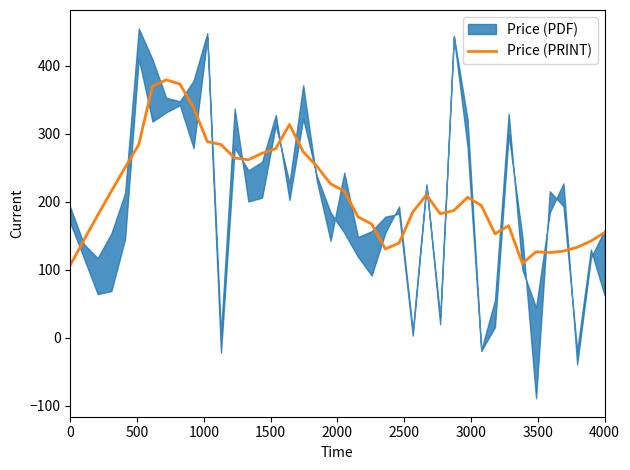

What is the value of the 22nd point from the left?

178.0